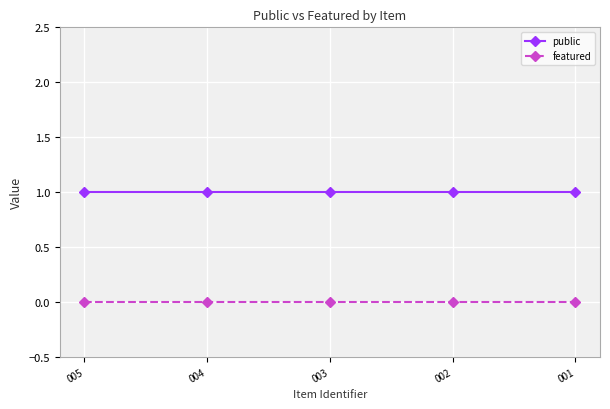

List the series in order of their overall mean, lowest first.

featured, public